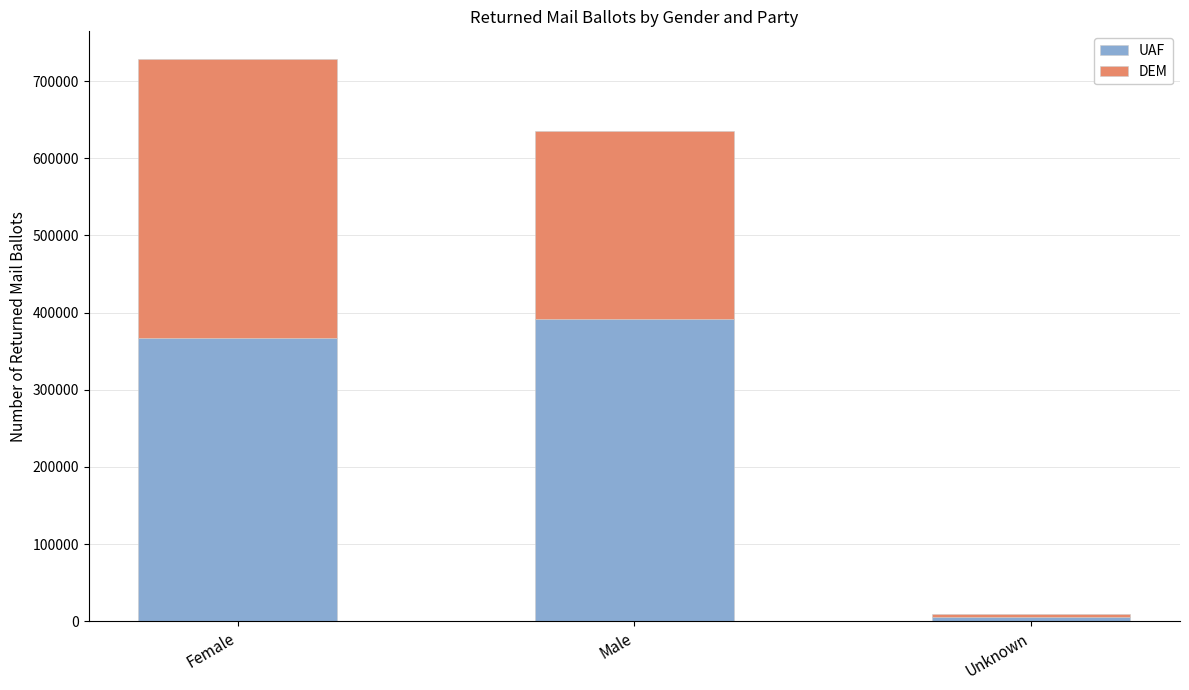

What is the total value across all series at Female?

728205